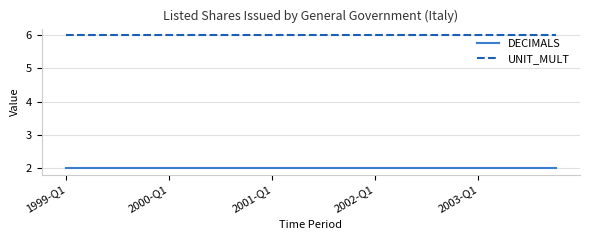

Rank the series by their average value, from lowest to highest.

DECIMALS, UNIT_MULT